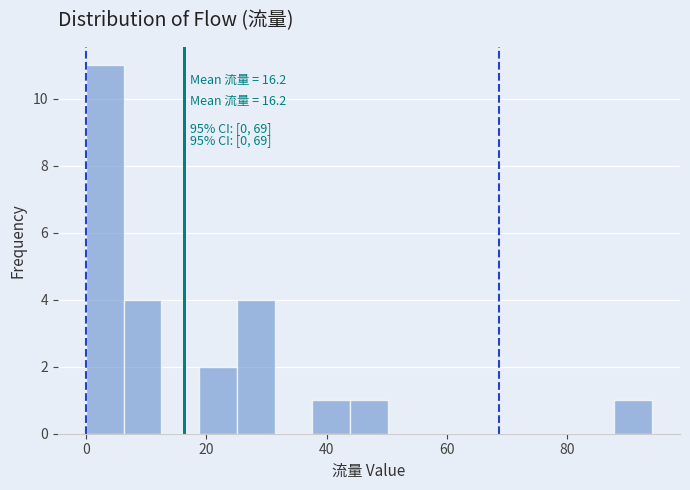

Read against the x-axis, roughly where is the centre of the tallest bar?

4